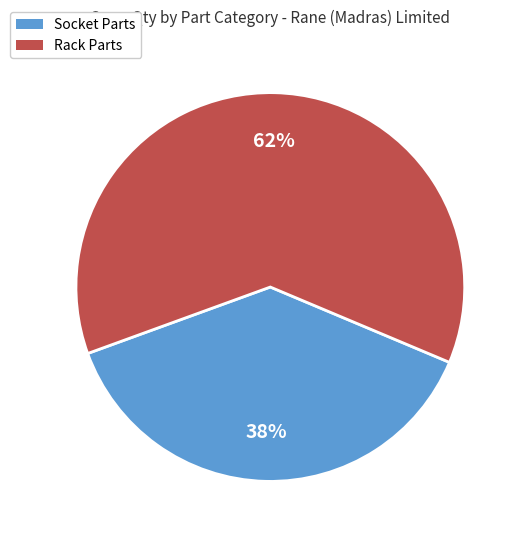

Rank the categories by value from lowest to highest.

Socket Parts, Rack Parts